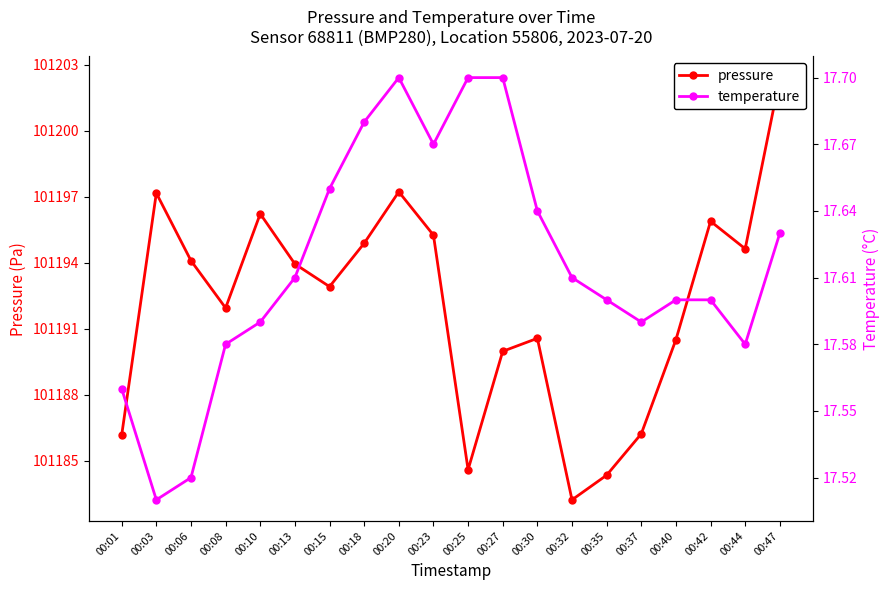

What is the difference between the temperature values at 00:47 and 00:01?

0.1